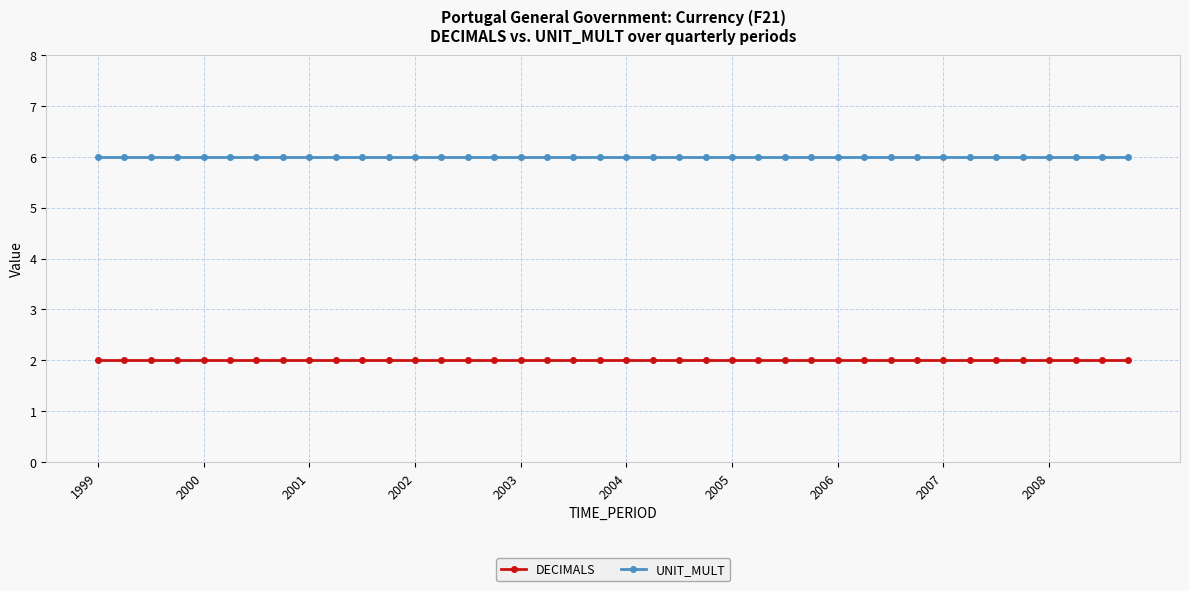

Reading right to left, list all the values displayed in this chart.

DECIMALS: 2	2	2	2	2	2	2	2	2	2	2	2	2	2	2	2	2	2	2	2	2	2	2	2	2	2	2	2	2	2	2	2	2	2	2	2	2	2	2	2
UNIT_MULT: 6	6	6	6	6	6	6	6	6	6	6	6	6	6	6	6	6	6	6	6	6	6	6	6	6	6	6	6	6	6	6	6	6	6	6	6	6	6	6	6